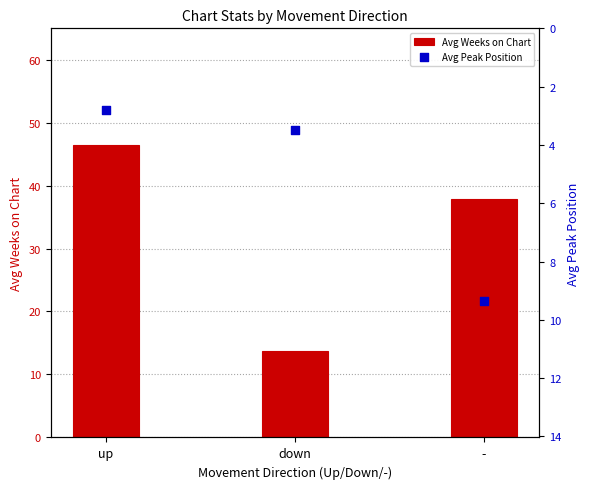

Which series contains the highest Y value?

Avg Weeks on Chart